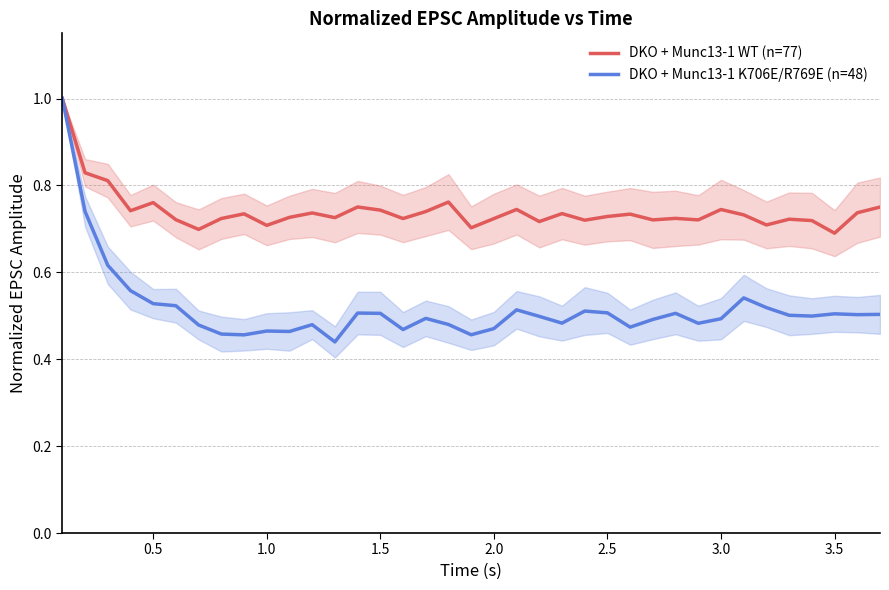

Which series has the largest total across all categories?

DKO + Munc13-1 WT (n=77)